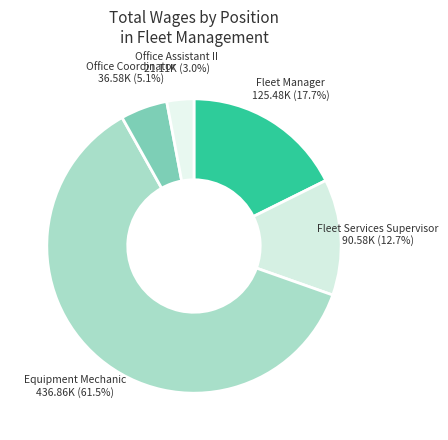

To the nearest percent, what is the average slice percentage?

20%